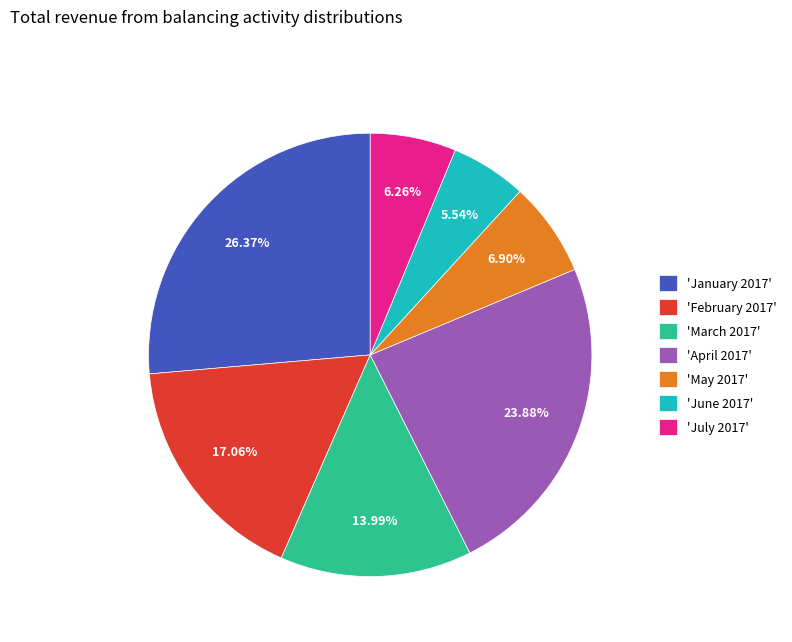

Is there a majority slice in this chart?

No